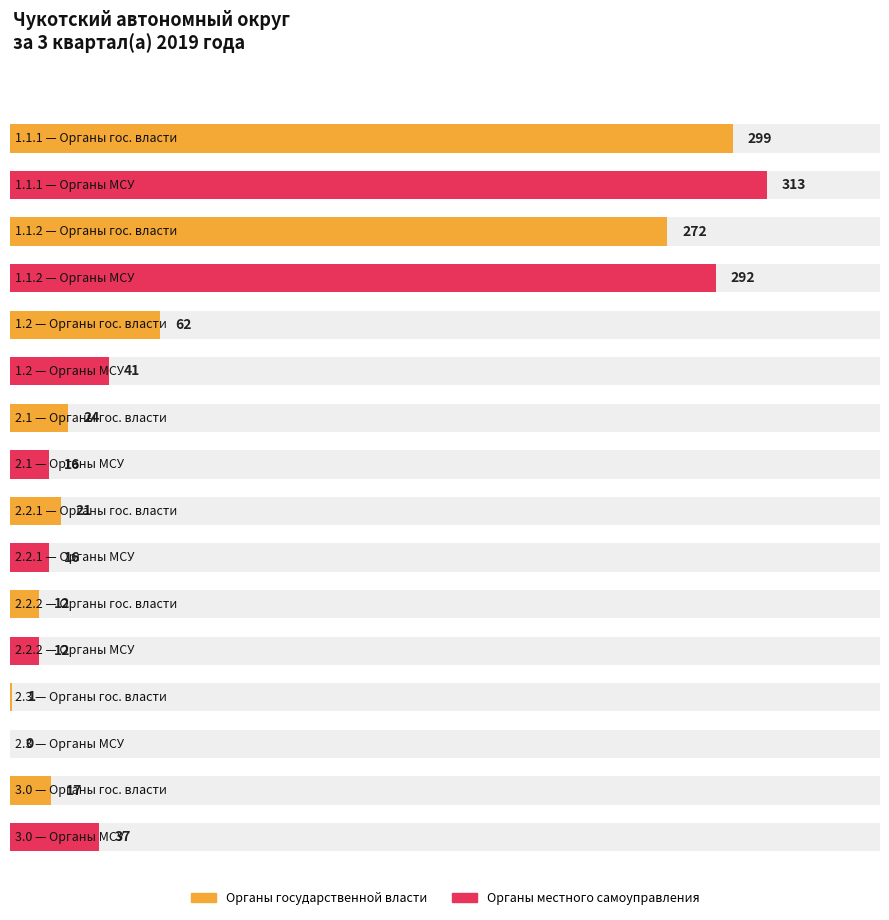

What is the sum of the Органы местного самоуправления values at 2.2.2 and 1.1.1?

325